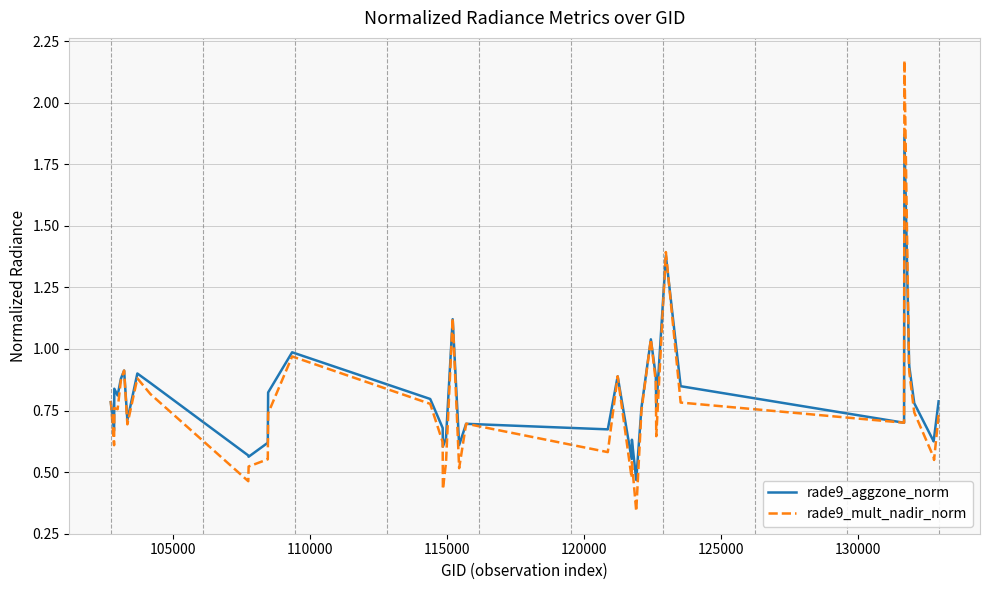

Rank the series by their maximum value, from highest to lowest.

rade9_mult_nadir_norm, rade9_aggzone_norm